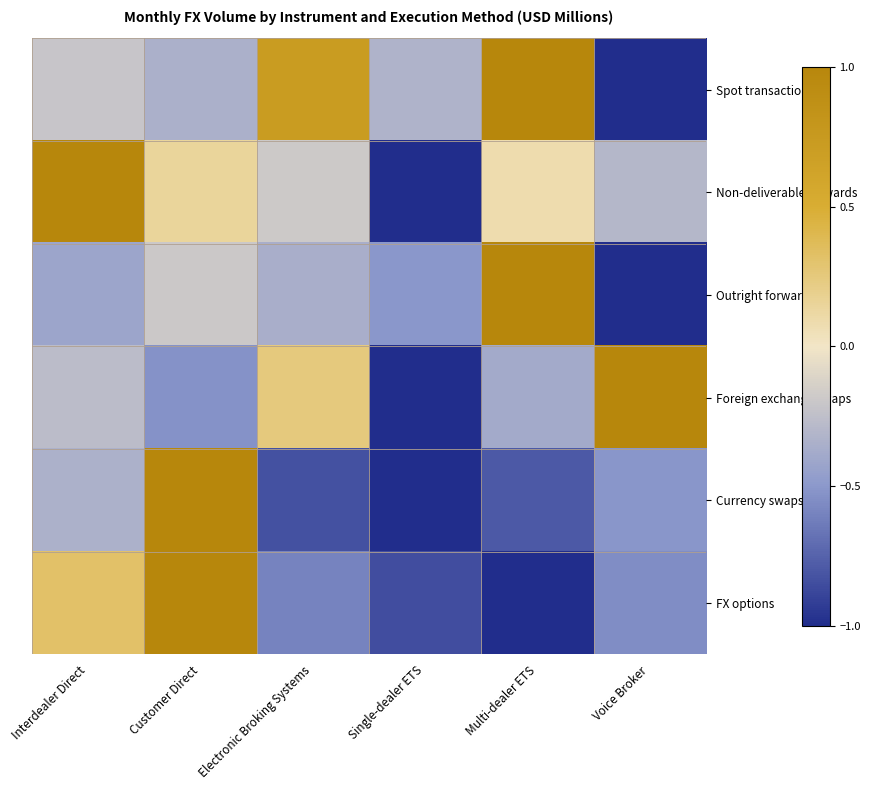

At Voice Broker, list the series in order from largest to smallest.

Foreign exchange swaps, Non-deliverable forwards, Currency swaps, FX options, Spot transactions, Outright forwards